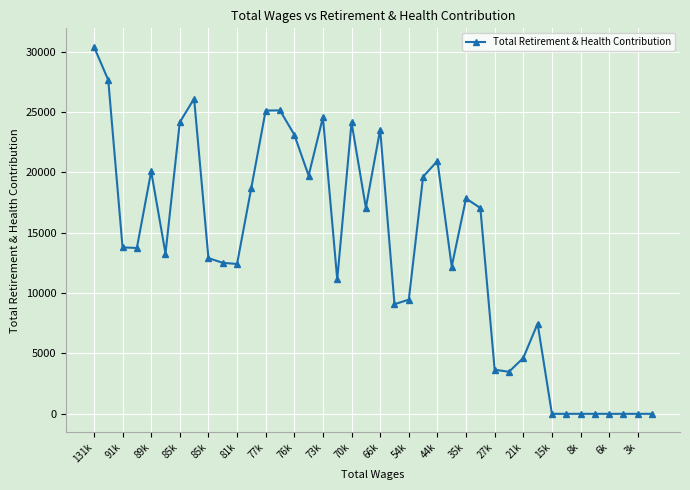

What is the difference between the maximum and minimum values?

30425